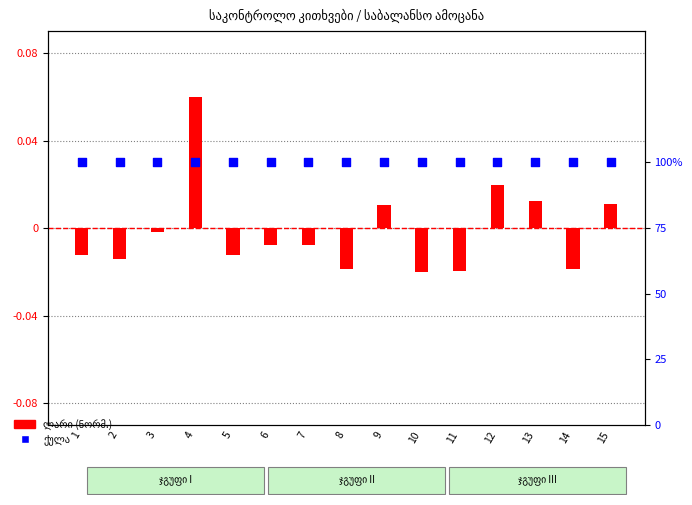

Which series has the largest total across all categories?

ქულა